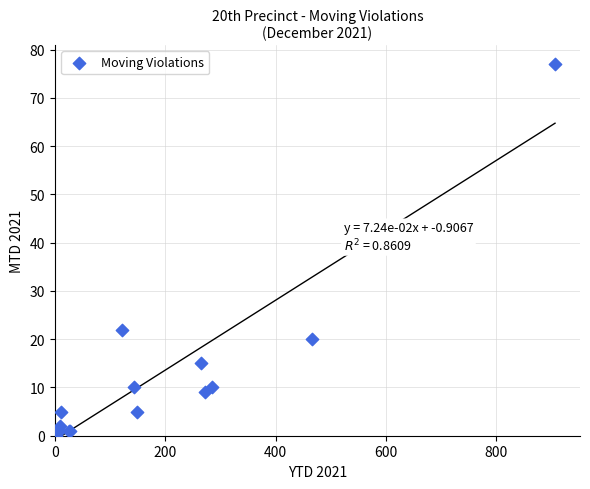

What Y value in the scatter plot is closest to 38?

22